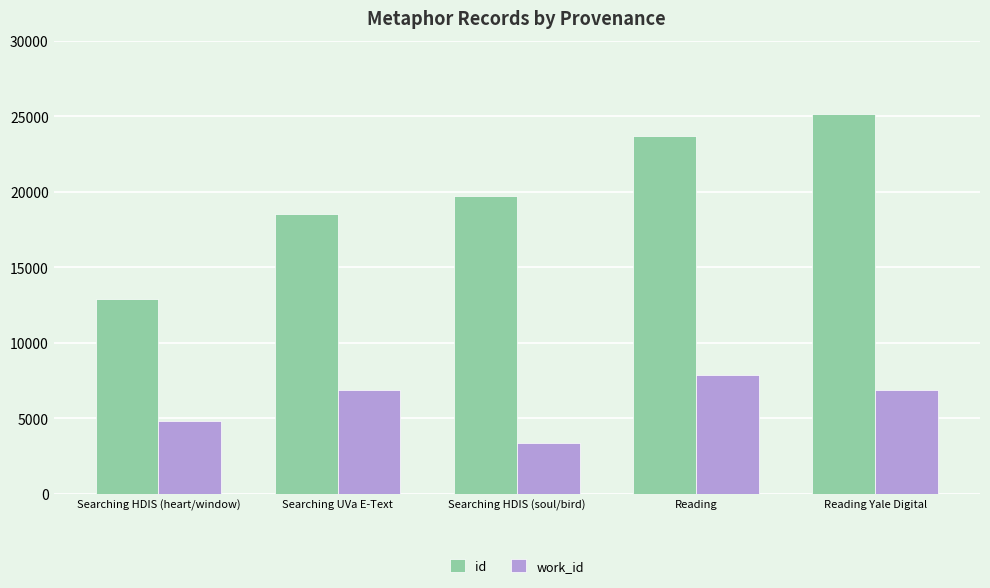

Which category has the lowest value across all series?

Searching HDIS (soul/bird)